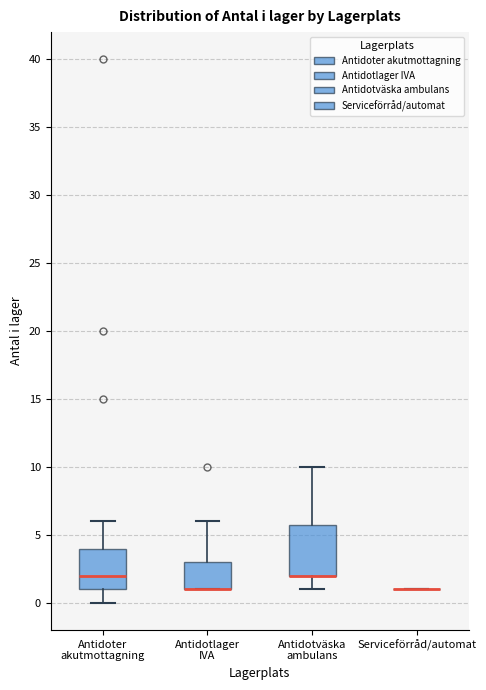

Comparing the boxes themselves (not the whiskers), which one is the tallest?

Antidotväska ambulans